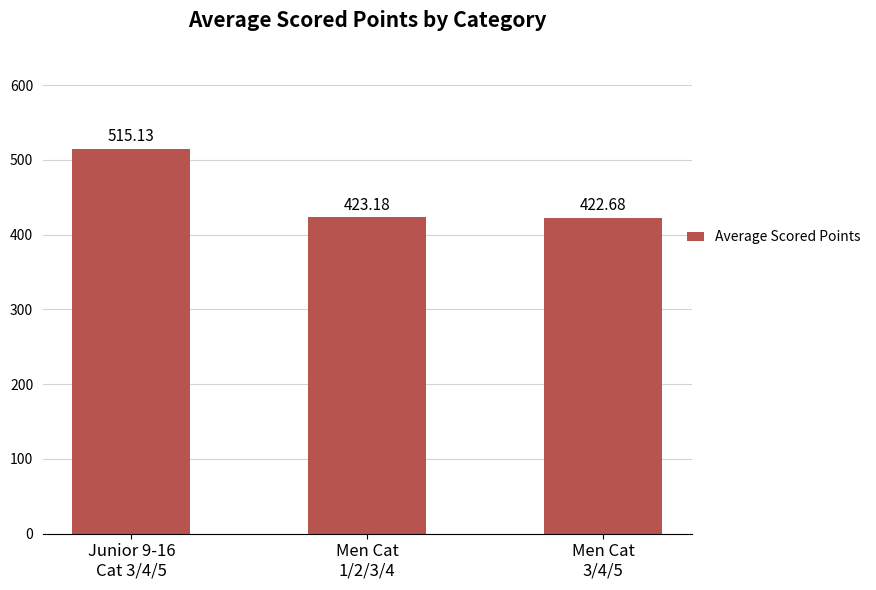

What is the change in value from Junior 9-16
Cat 3/4/5 to Men Cat
3/4/5?

-92.4